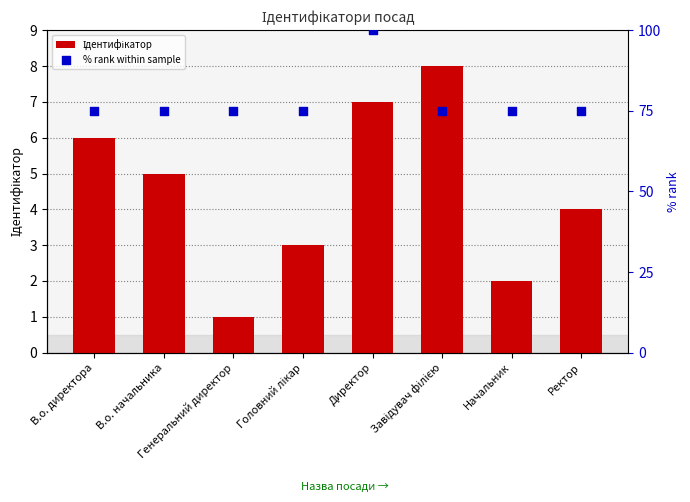

At which category is the sum across all series the highest?

Директор